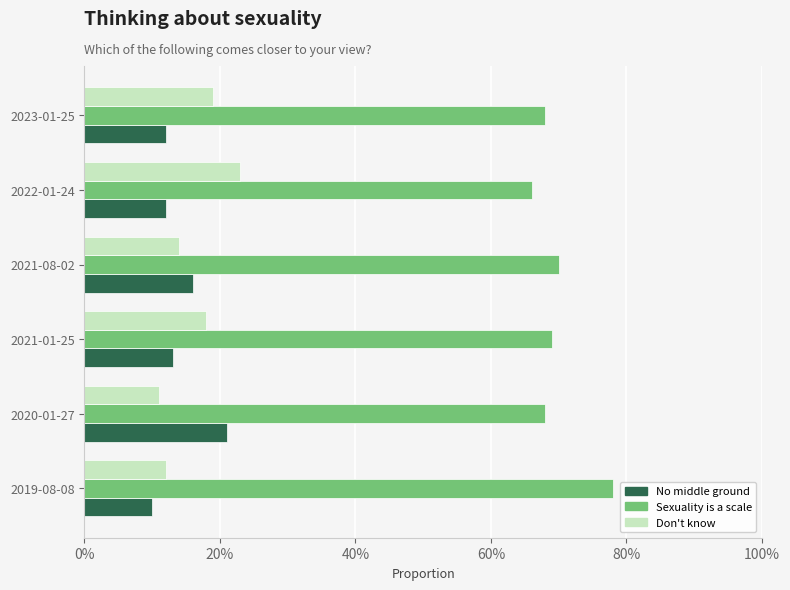

Reading left to right, list all the values displayed in this chart.

There is no middle ground - you are either heterosexual or homosexual: 0.1	0.2	0.1	0.2	0.1	0.1
Sexuality is a scale - it is possible to be somewhere in between: 0.8	0.7	0.7	0.7	0.7	0.7
Don't know: 0.1	0.1	0.2	0.1	0.2	0.2